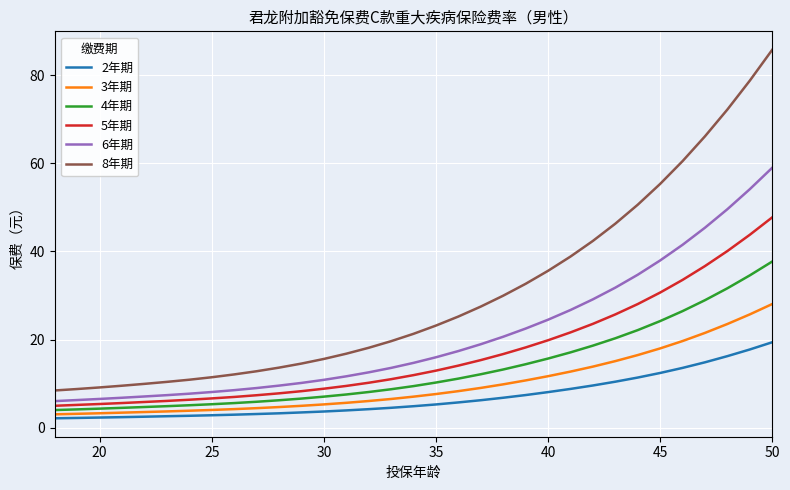

True or false: 8年期 and 5年期 cross at least once.

False